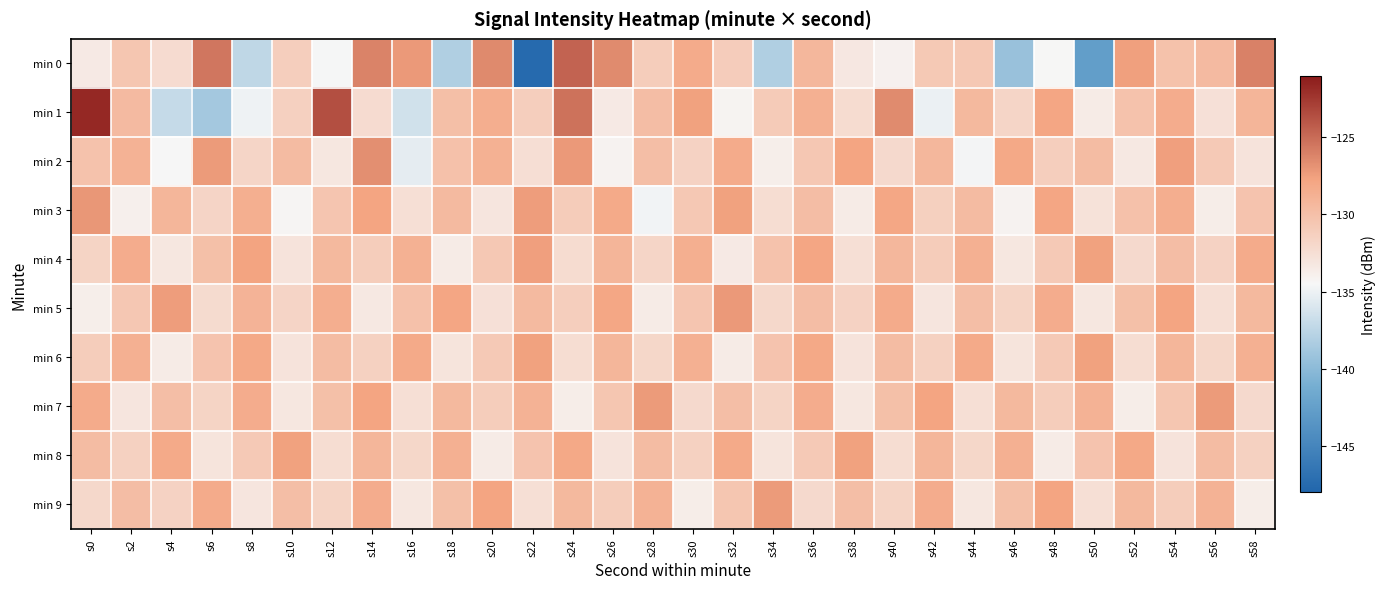

Which series has the widest spread of values?

min 0